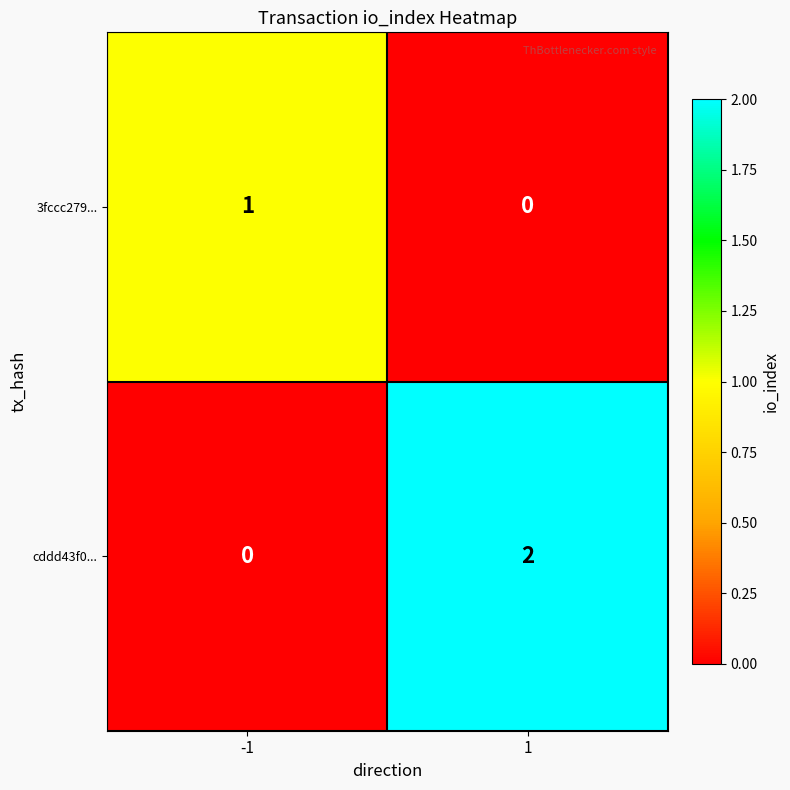

The cddd43f0... series shows 3 at 1. True or false?

False